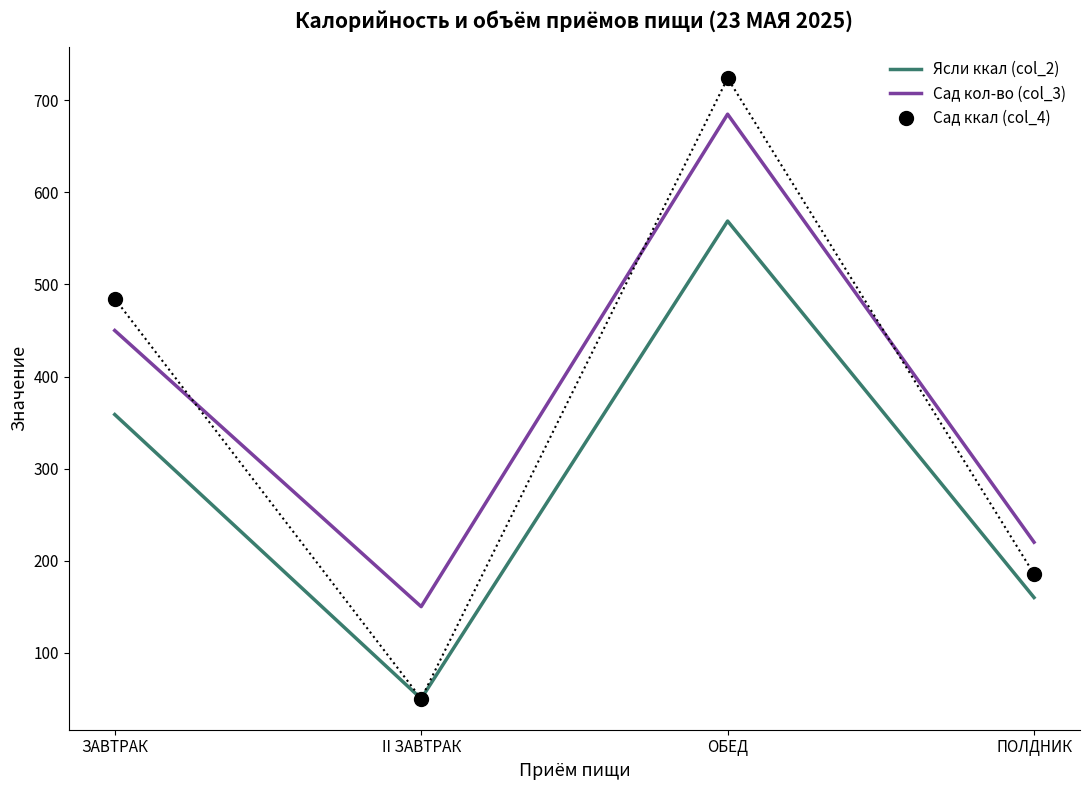

Where is Ясли ккал (col_2) nearest to the value 309?

ЗАВТРАК